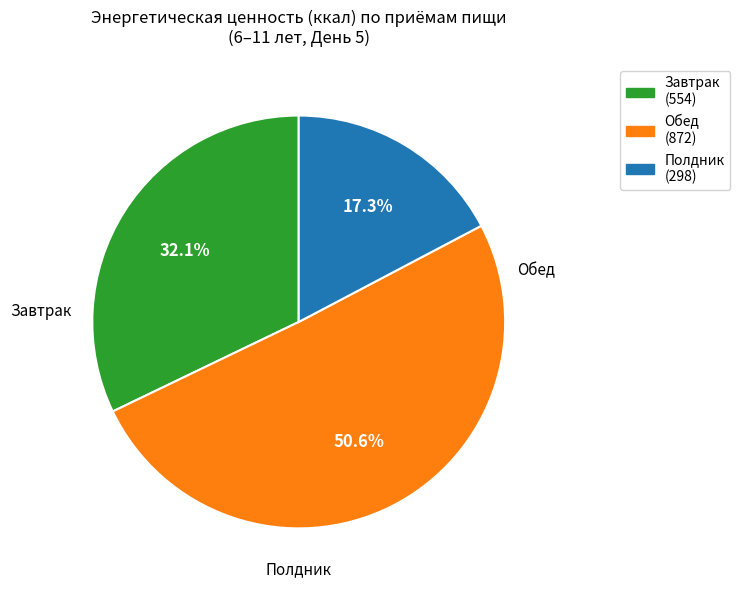

To the nearest percent, what is the combined percentage of Полдник and Завтрак?

49%